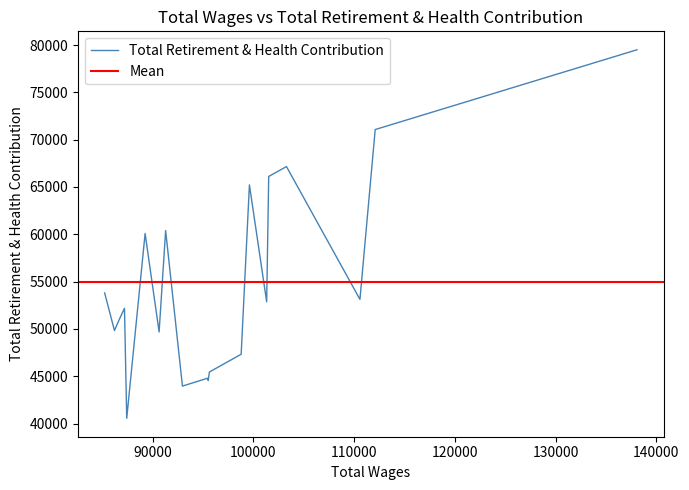

What is the highest value of the Total Retirement & Health Contribution series?

79498